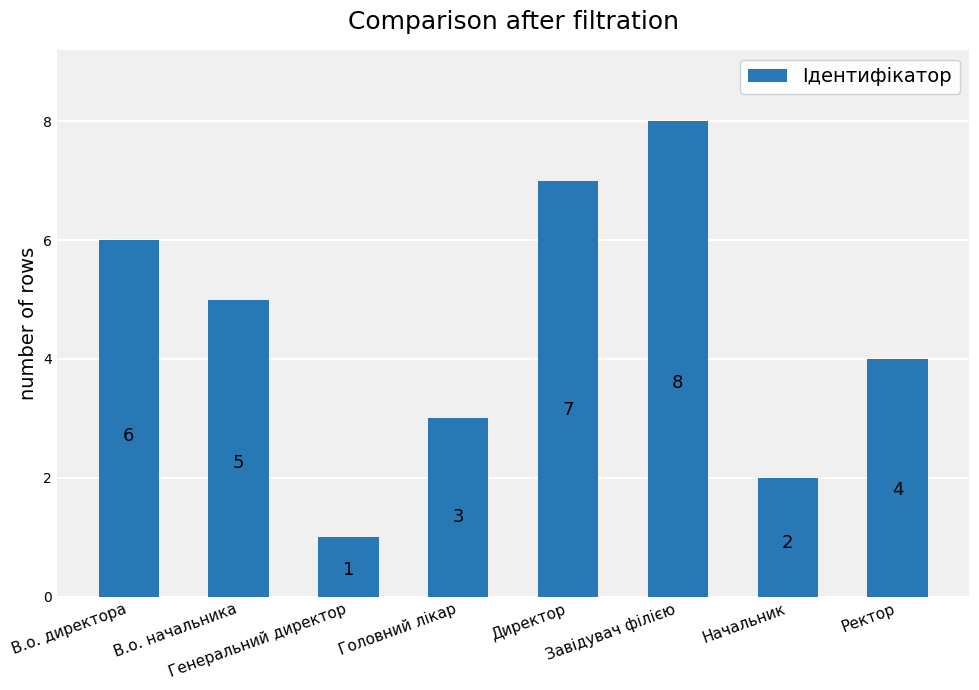

Are the bars horizontal?

No